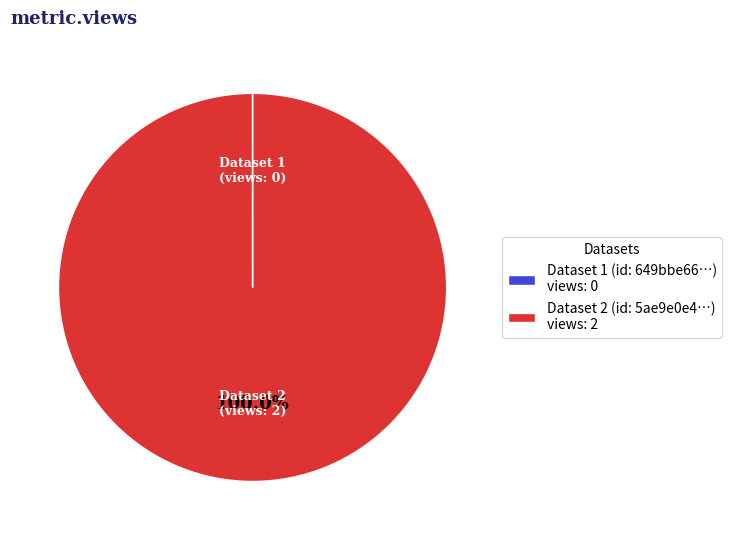

Which slice is the largest?

Dataset 2 (id: 5ae9e0e4…) views: 2